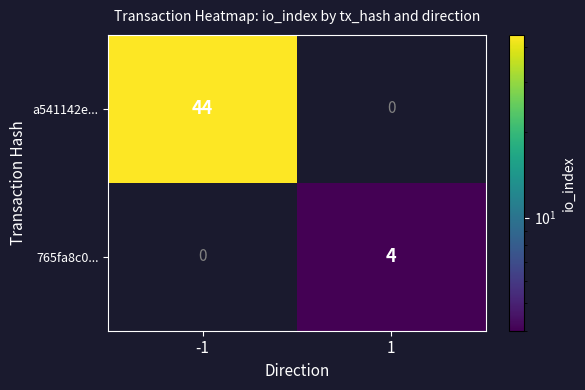

Rank the series by their average value, from lowest to highest.

765fa8c0..., a541142e...